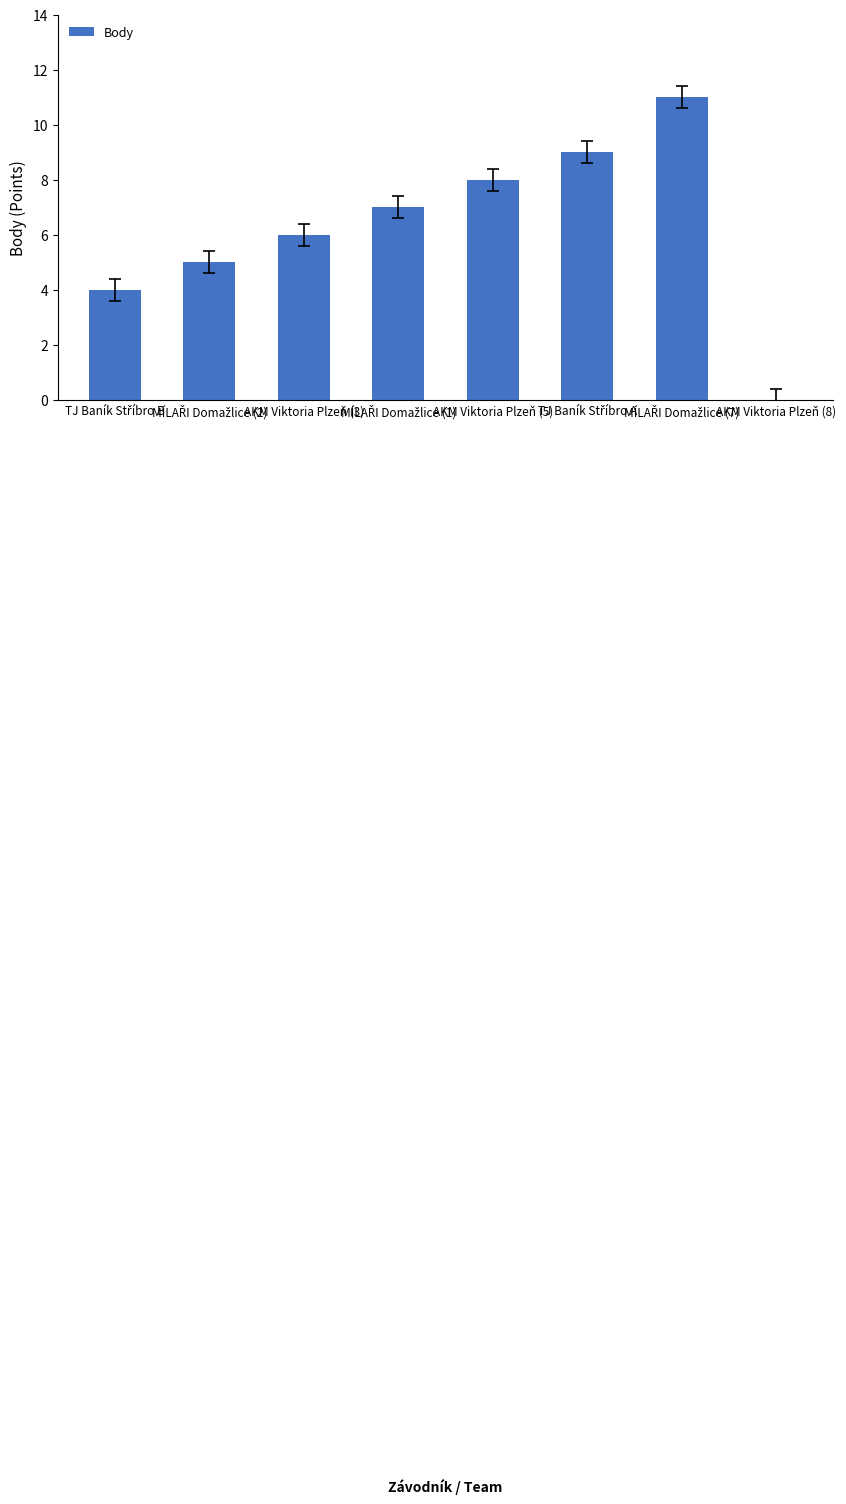

What is the sum of all values?

50